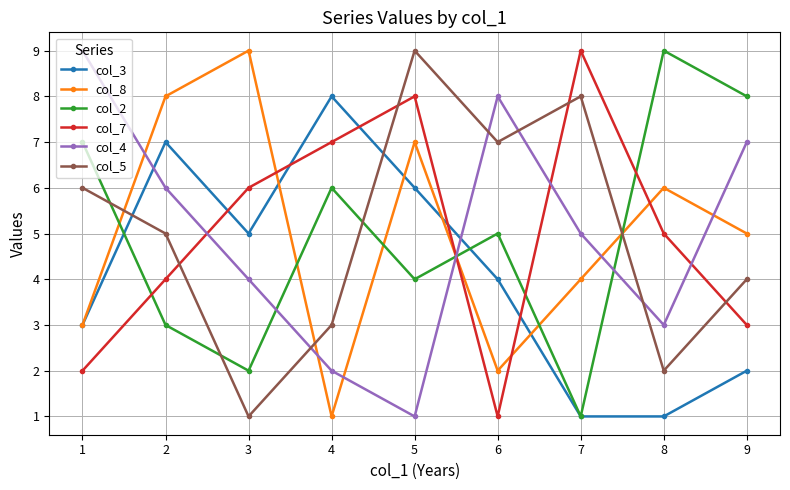

At which category does col_3 reach its first local peak?

2